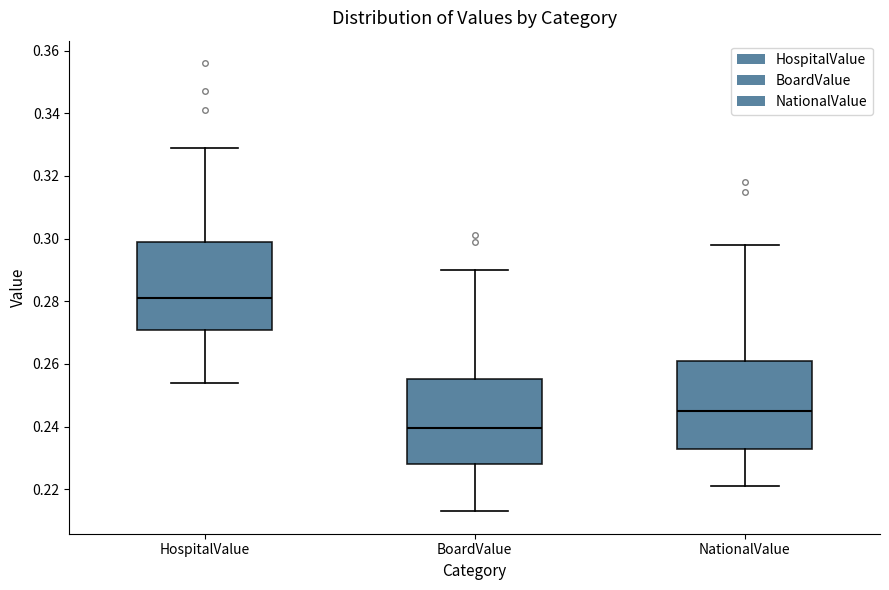

Where does the median line of the box for HospitalValue sit on the y-axis? The values are not printed on the chart, so give them approximately, as read against the axis.

0.282